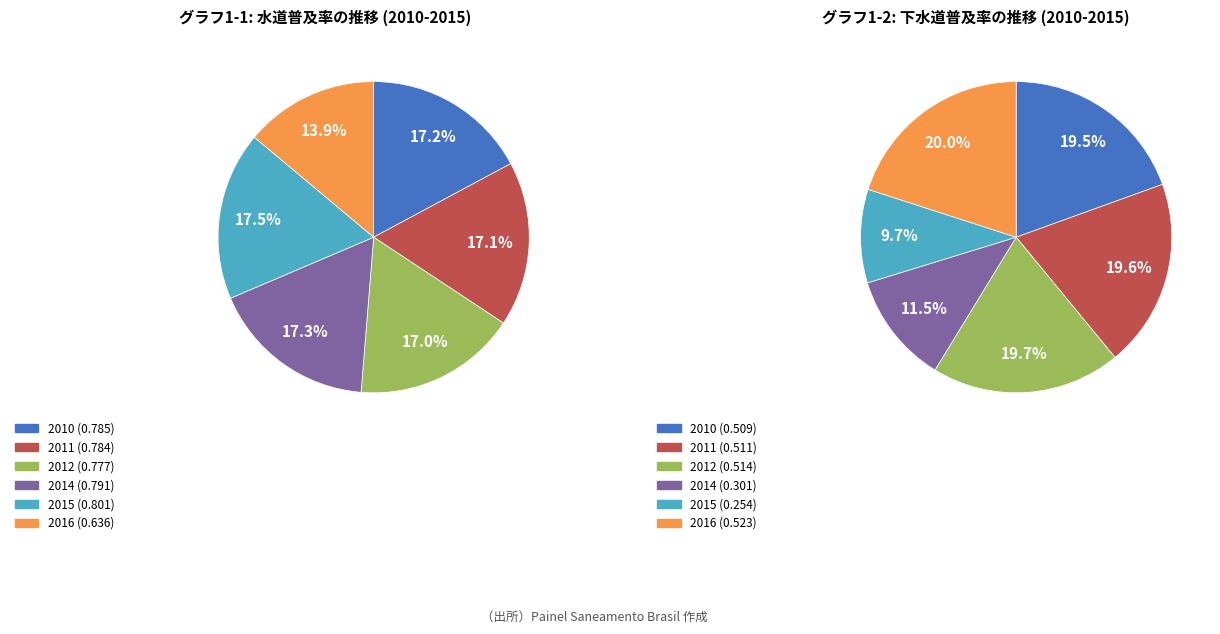

How many slices are in this pie chart?

12